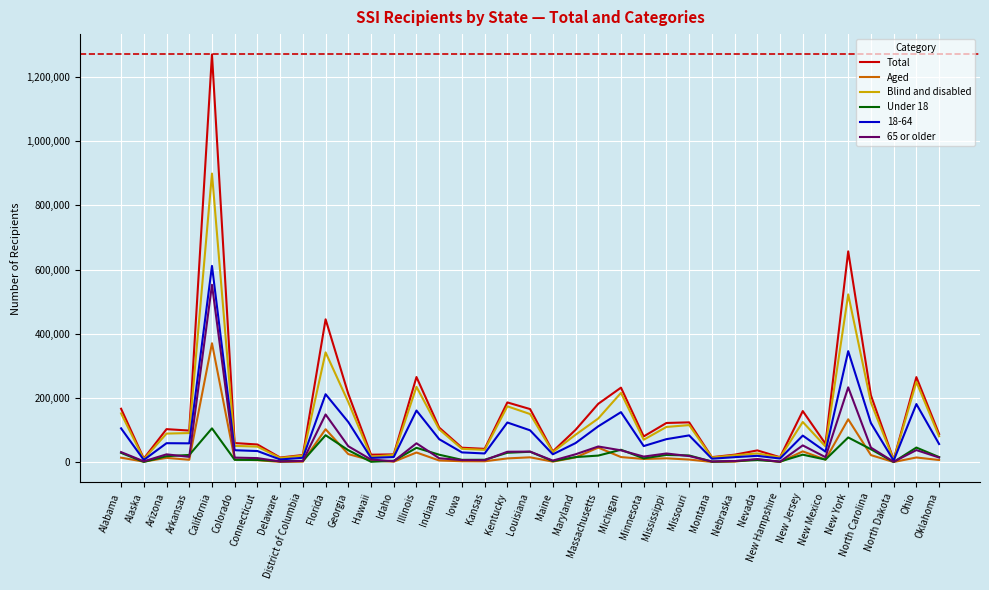

At which category is the sum across all series the highest?

California